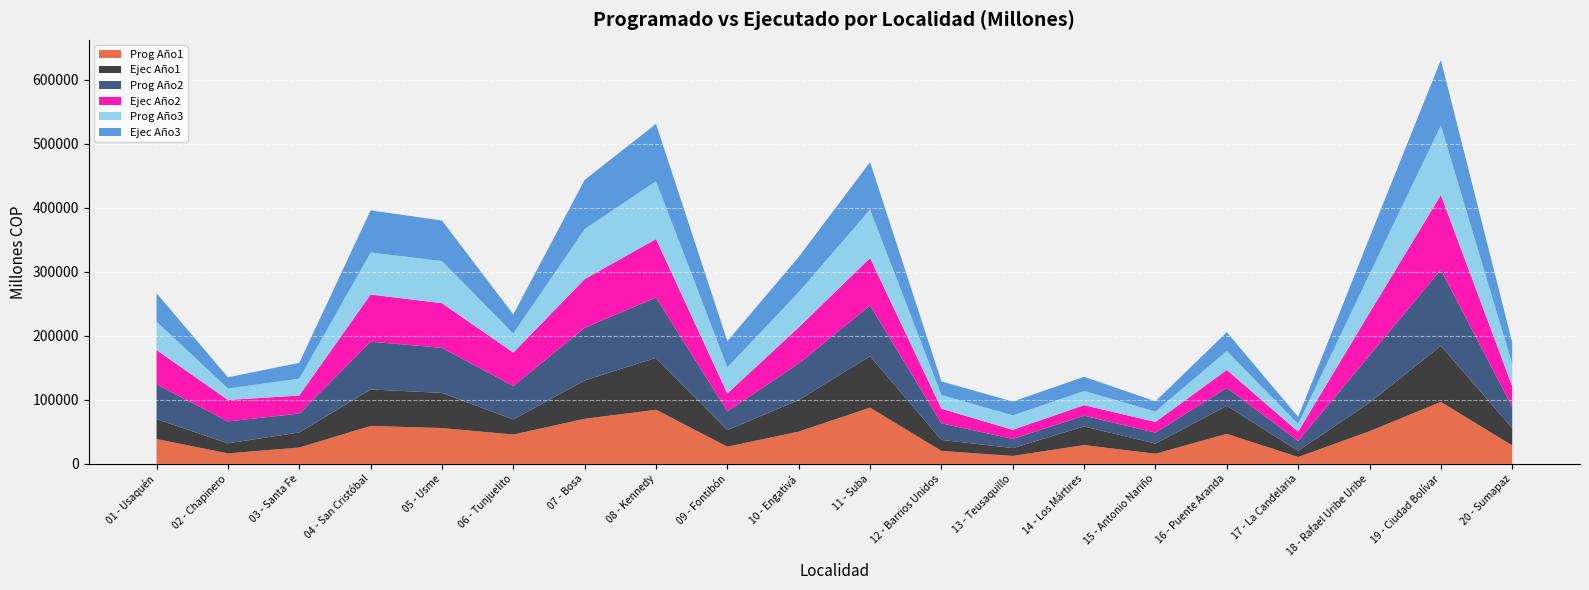

Reading right to left, extract all data points from this chart.

Prog Año1: 28793.9	96860.5	51049.3	10766.5	46965.5	15917.1	29441.2	12508.5	20303.1	87897.5	50483.8	26912.6	84598.5	70493.2	45874.0	56038.7	59260.9	25594.3	16396.0	38853.1
Ejec Año1: 27102.6	87554.4	44744.2	9565.8	43768.5	15815.4	29102.6	12200.9	17252.5	80346.0	49277.2	25960.9	81025.4	59958.4	23560.8	54833.7	57024.0	23546.8	15791.5	31096.6
Prog Año2: 33132.1	118843.7	73622.1	15339.0	28049.5	17051.0	16771.7	14353.3	25872.6	79203.1	56886.4	29392.3	94178.8	82160.6	52202.0	70409.7	74670.7	29492.1	34140.2	54224.3
Ejec Año2: 32239.0	116642.8	66390.3	14792.2	27918.9	16825.3	16446.5	14270.0	22797.7	74026.1	56613.6	27651.1	91322.3	75986.6	52202.0	69727.1	73499.3	28182.1	33609.7	53704.1
Prog Año3: 34698.5	108570.8	60474.7	11843.8	29667.4	16157.0	22230.4	22469.1	21373.6	75762.3	54966.5	40987.9	90232.3	78180.6	29825.5	65764.0	65724.6	26352.7	17877.2	44426.8
Ejec Año3: 33721.5	102147.7	57218.6	11204.5	29361.0	16000.6	22044.3	21602.8	21249.4	73912.7	54957.1	40738.9	89562.6	76696.4	29825.5	63326.2	65716.4	24668.6	17465.1	44368.3